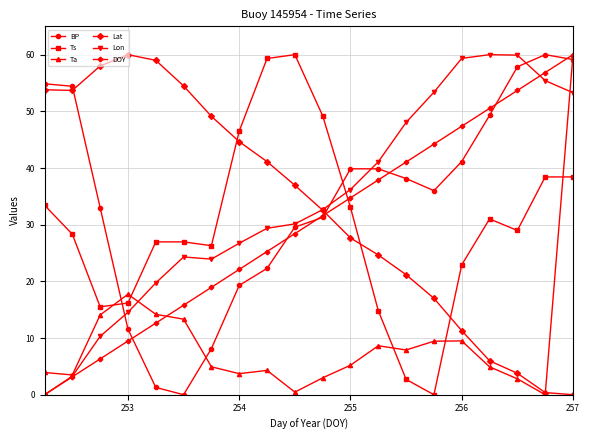

How many values in the Lat series exceed 36?

10